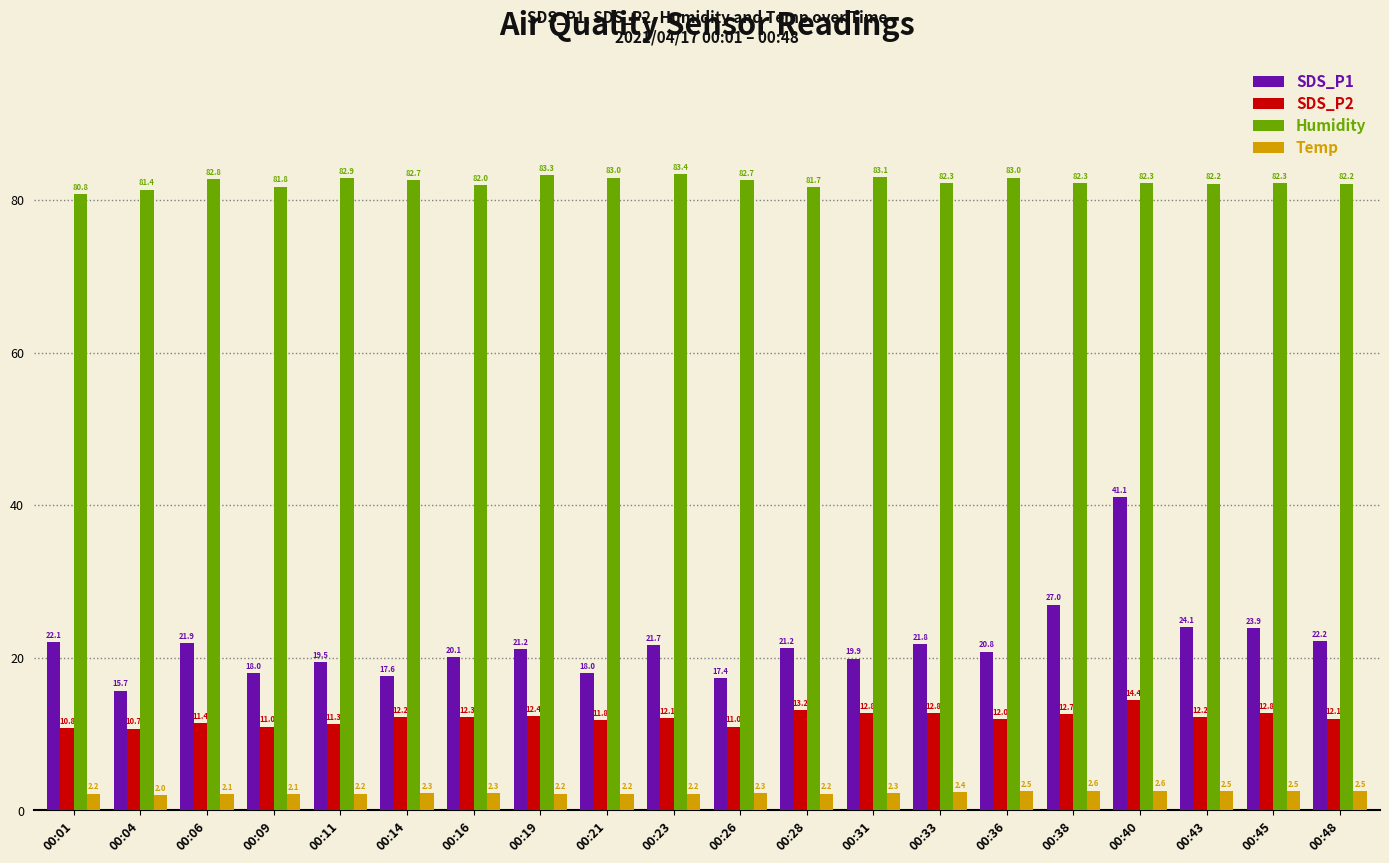

How many data points in SDS_P1 are less than 21?

9